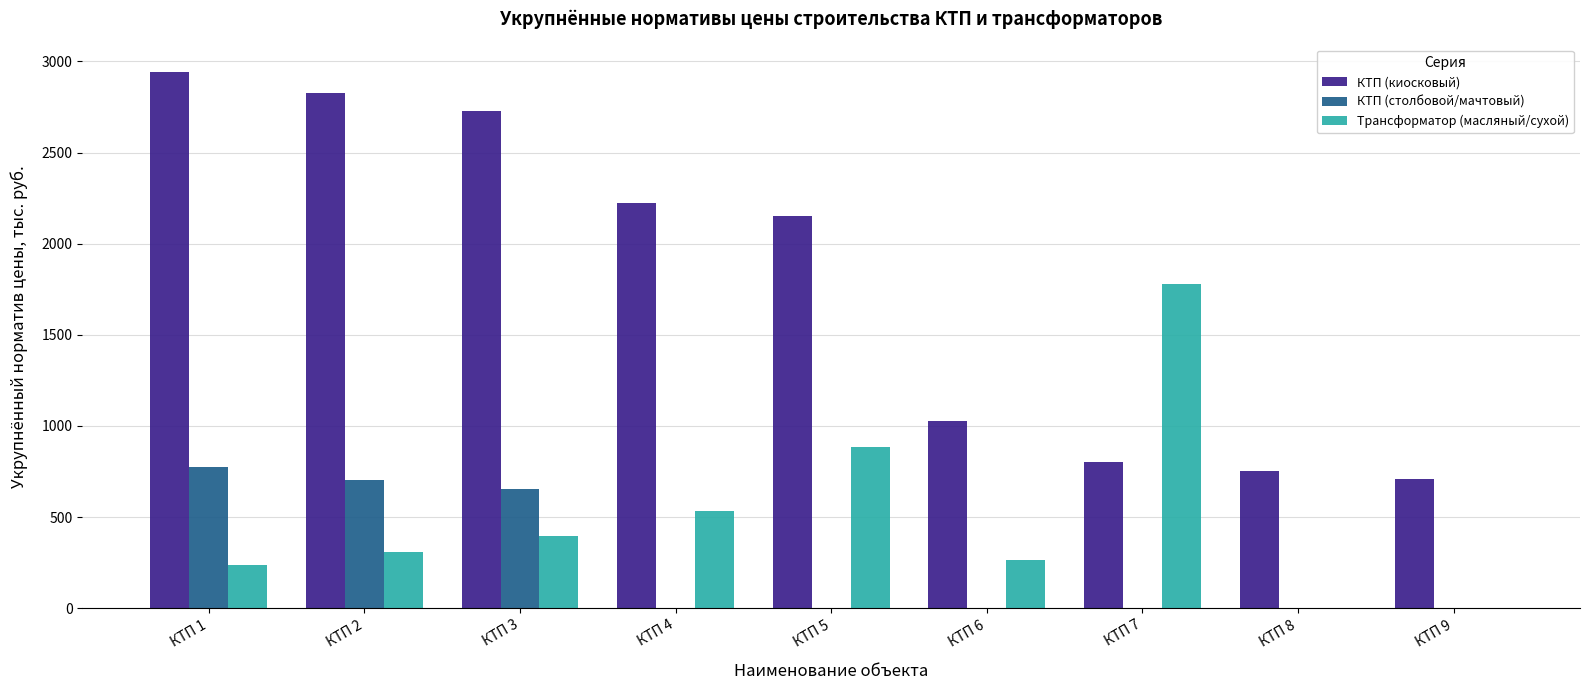

Reading left to right, what are all the values shown in this chart?

КТП (киосковый): 2944	2824	2728	2225	2153	1025	800	750	710
КТП (столбовой/мачтовый): 775	703	655	0	0	0	0	0	0
Трансформатор (масляный/сухой): 239	309	395	532	886	264	1777	0	0